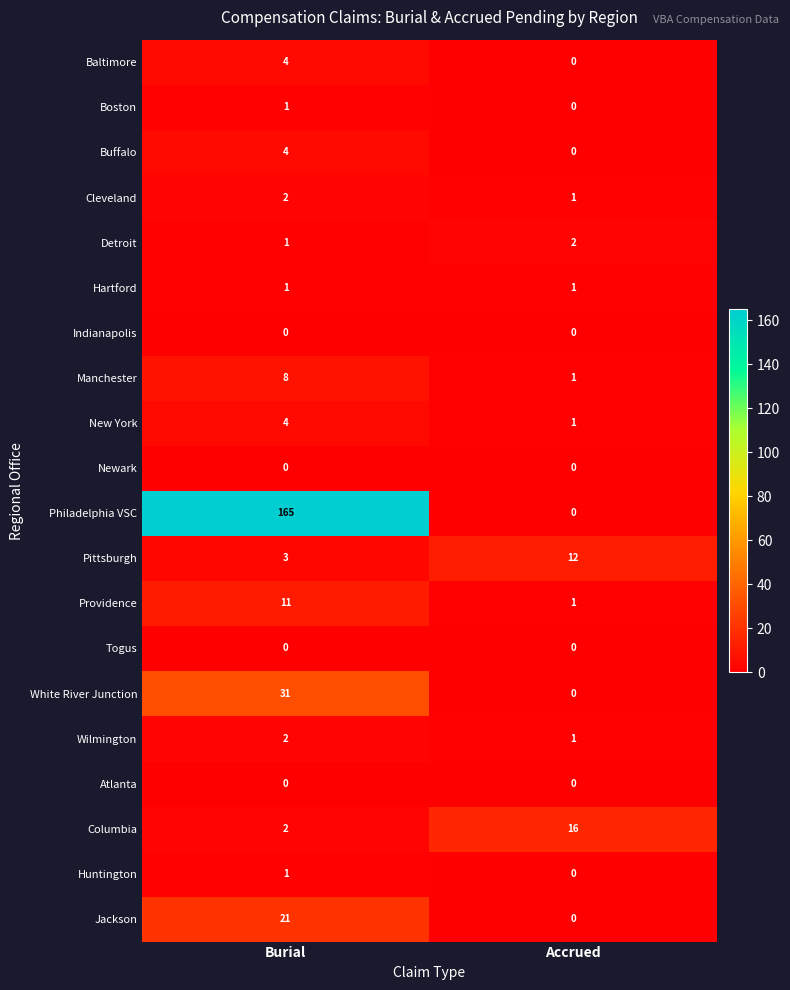

Which series has the widest spread of values?

Philadelphia VSC